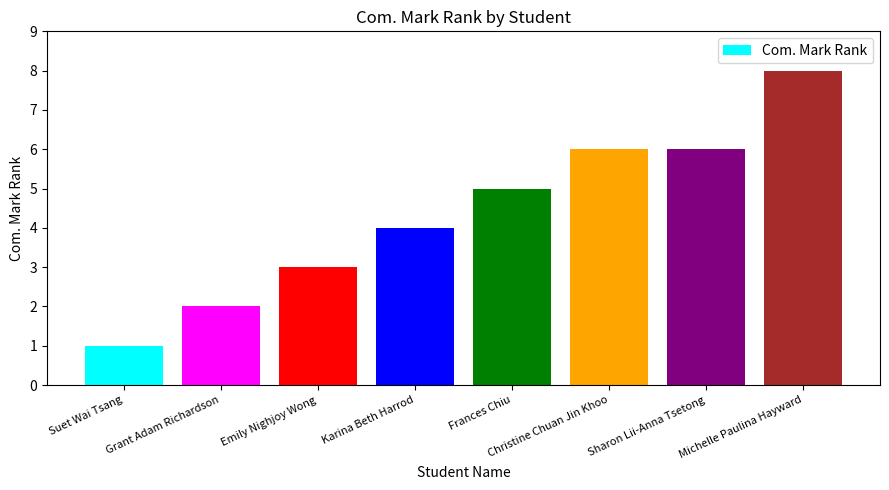

Reading left to right, what are all the values shown in this chart?

1	2	3	4	5	6	6	8